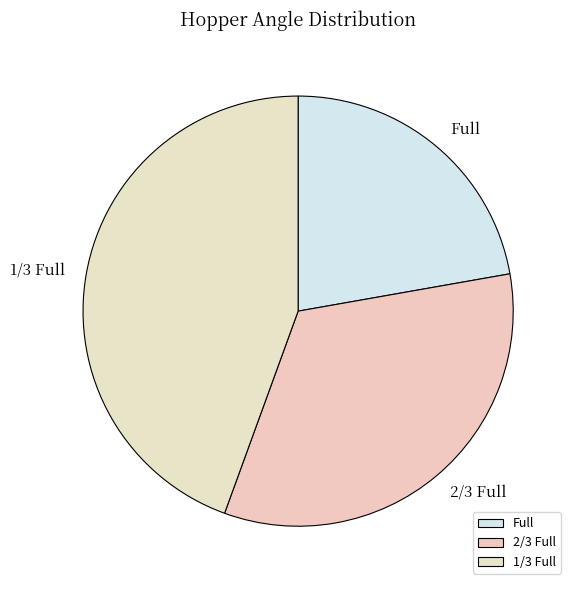

Is Full the majority of the pie?

No